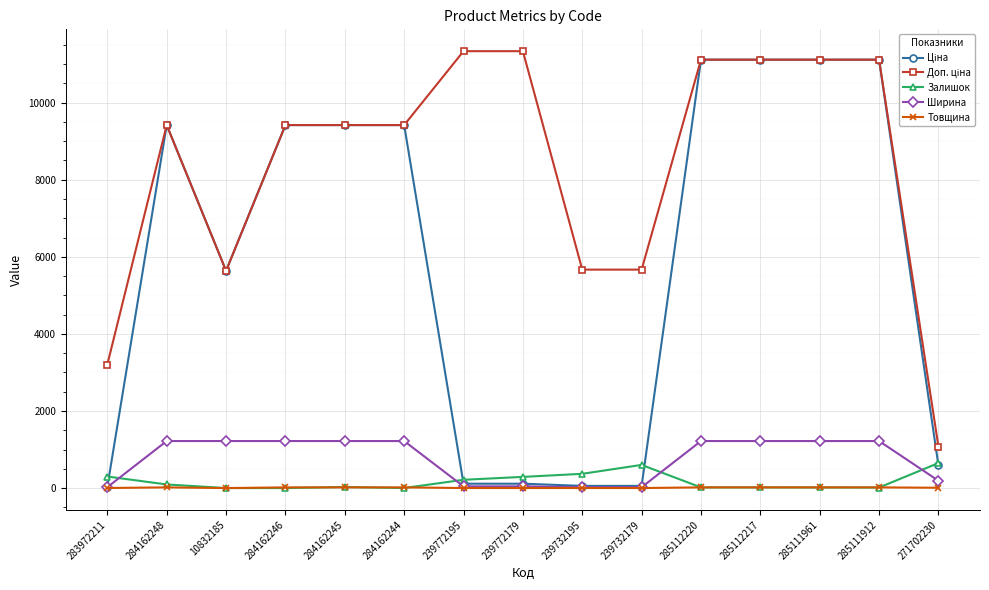

True or false: Залишок and Ширина cross at least once.

True